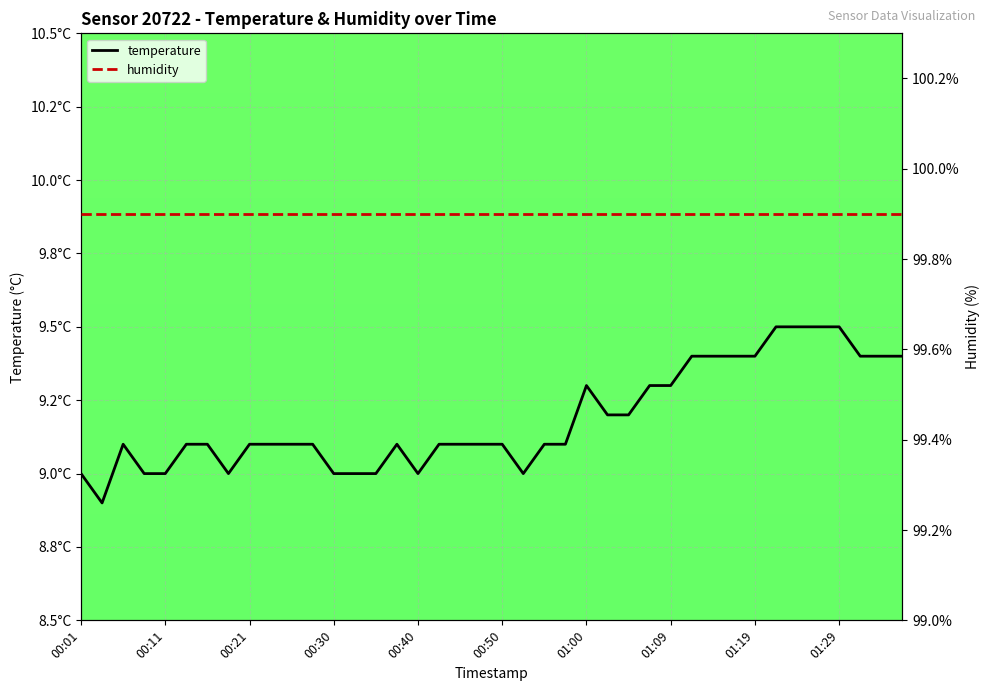

How many temperature values are between 9 and 10?

39